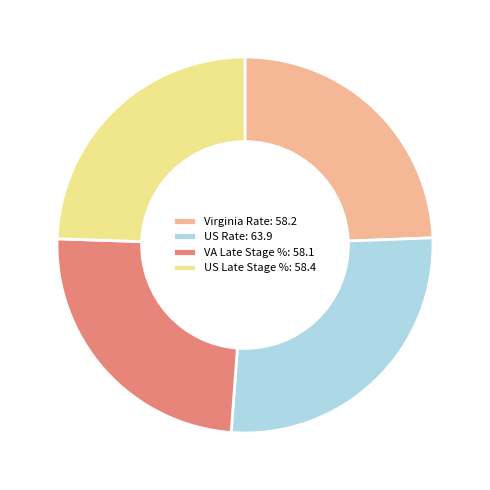

What is the largest slice in the pie chart?

US Rate: 63.9